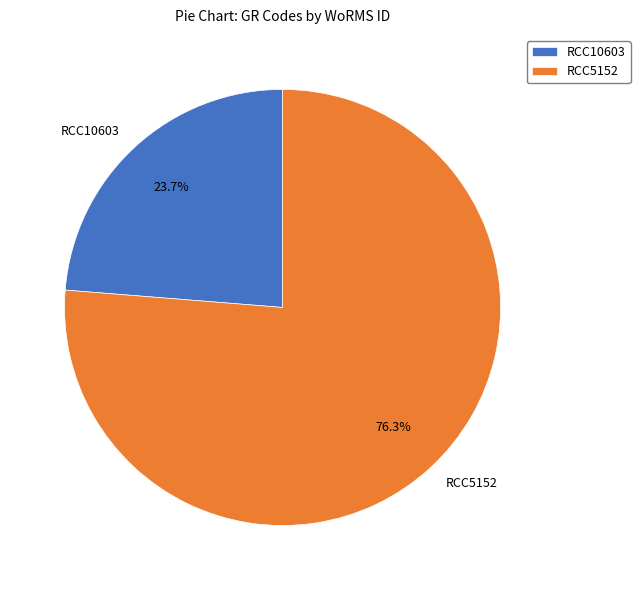

To the nearest percent, what is the difference between the RCC5152 and RCC10603 slice percentages?

53%